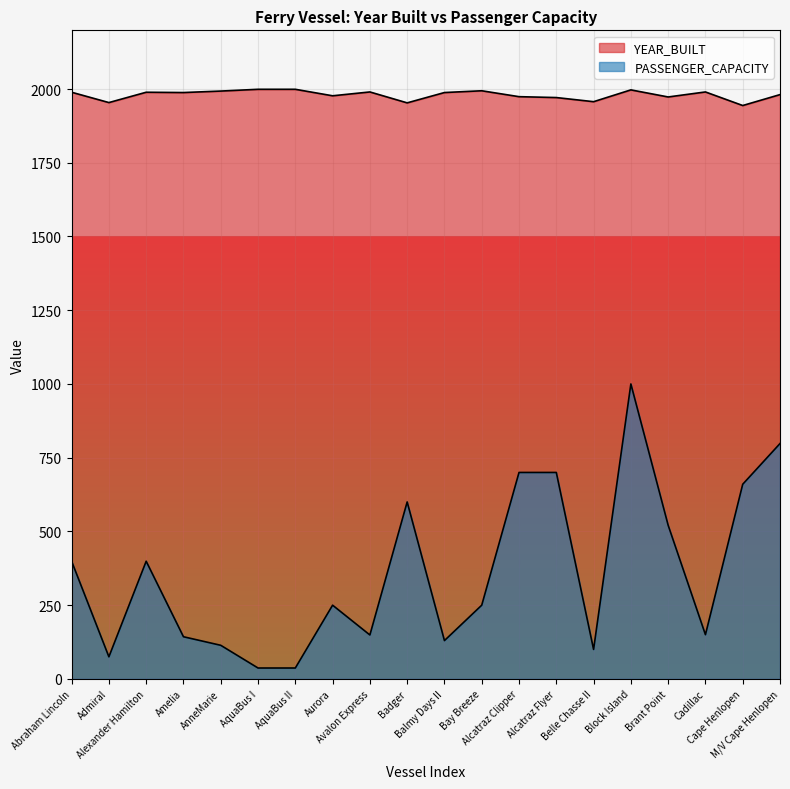

At Alexander Hamilton, list the series in order from smallest to largest.

PASSENGER_CAPACITY, YEAR_BUILT